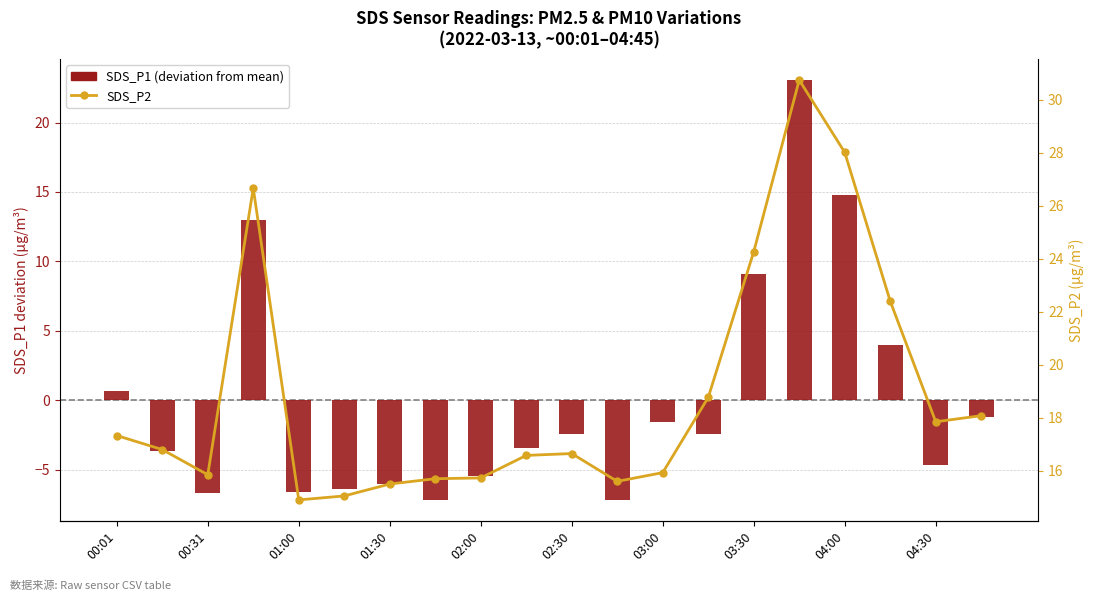

Rank the series by their maximum value, from lowest to highest.

SDS_P1 (deviation from mean), SDS_P2